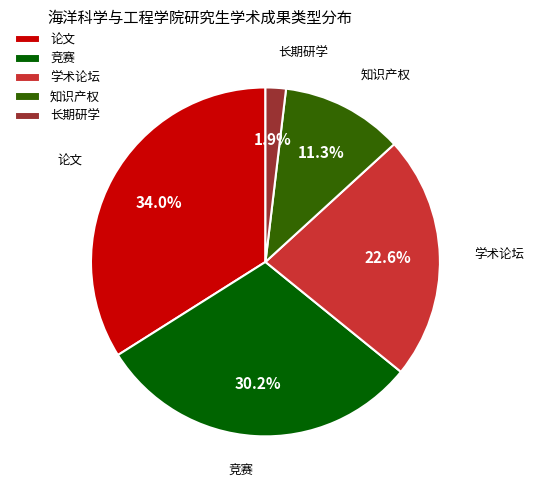

The 学术论坛 slice represents 36% of the pie. True or false?

False